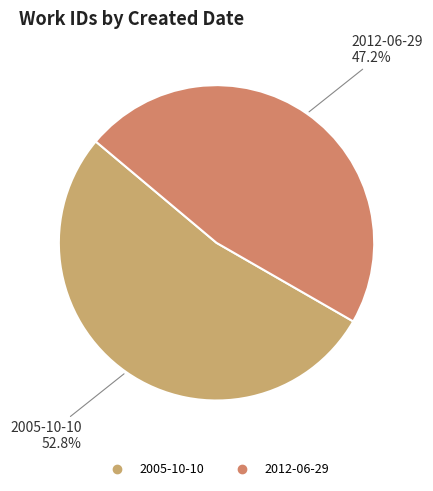

Between 2012-06-29 and 2005-10-10, which is larger?

2005-10-10